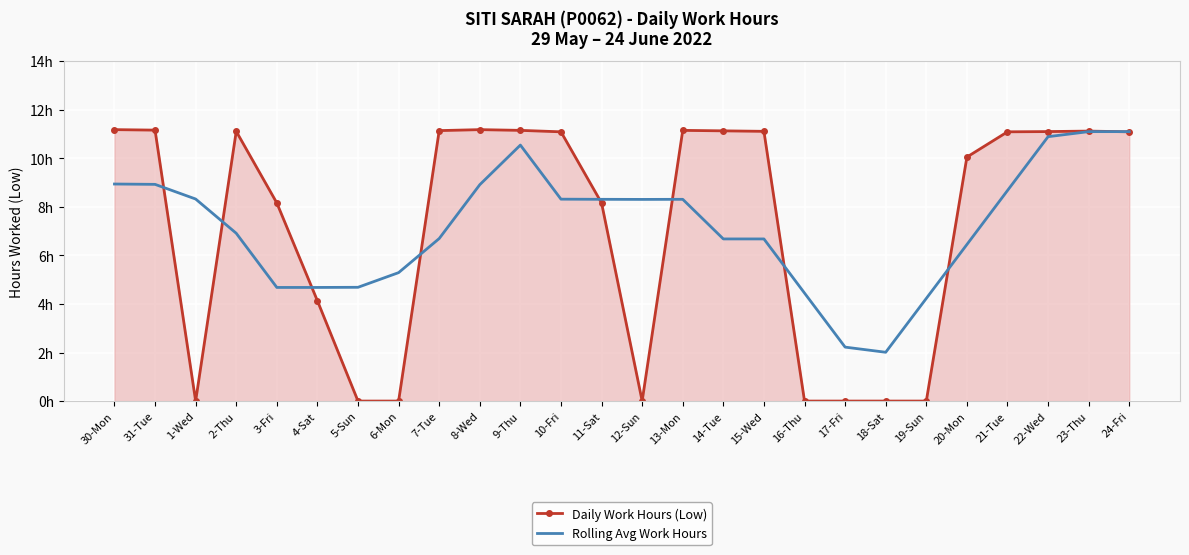

What is the sum of all Daily Work Hours (Low) values?

186.3